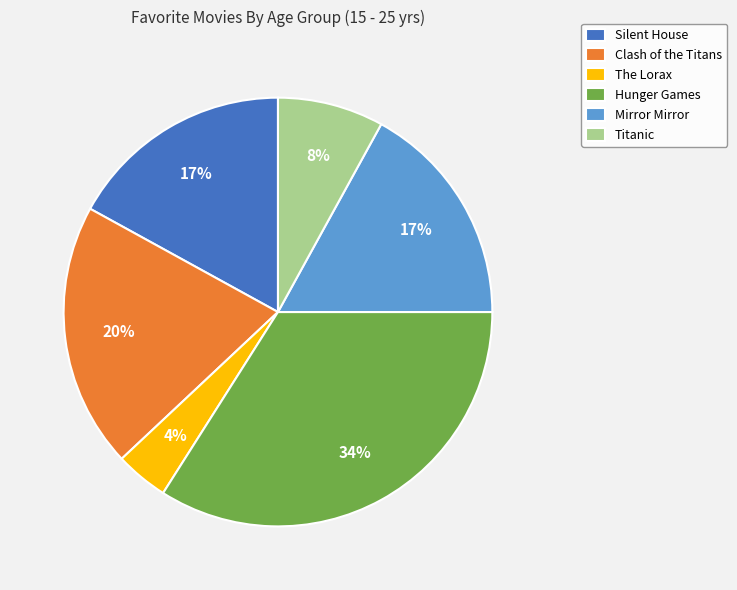

Which has a higher value, Hunger Games or Titanic?

Hunger Games